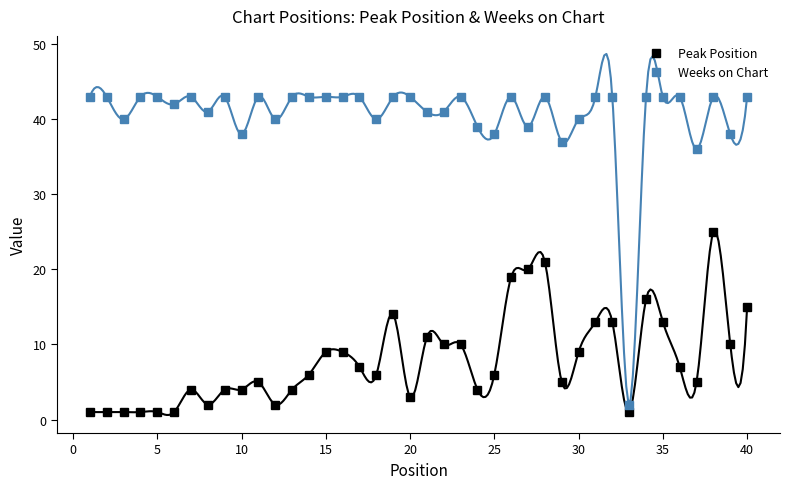

What is the difference between the second highest and minimum values in the Weeks on Chart series?

41